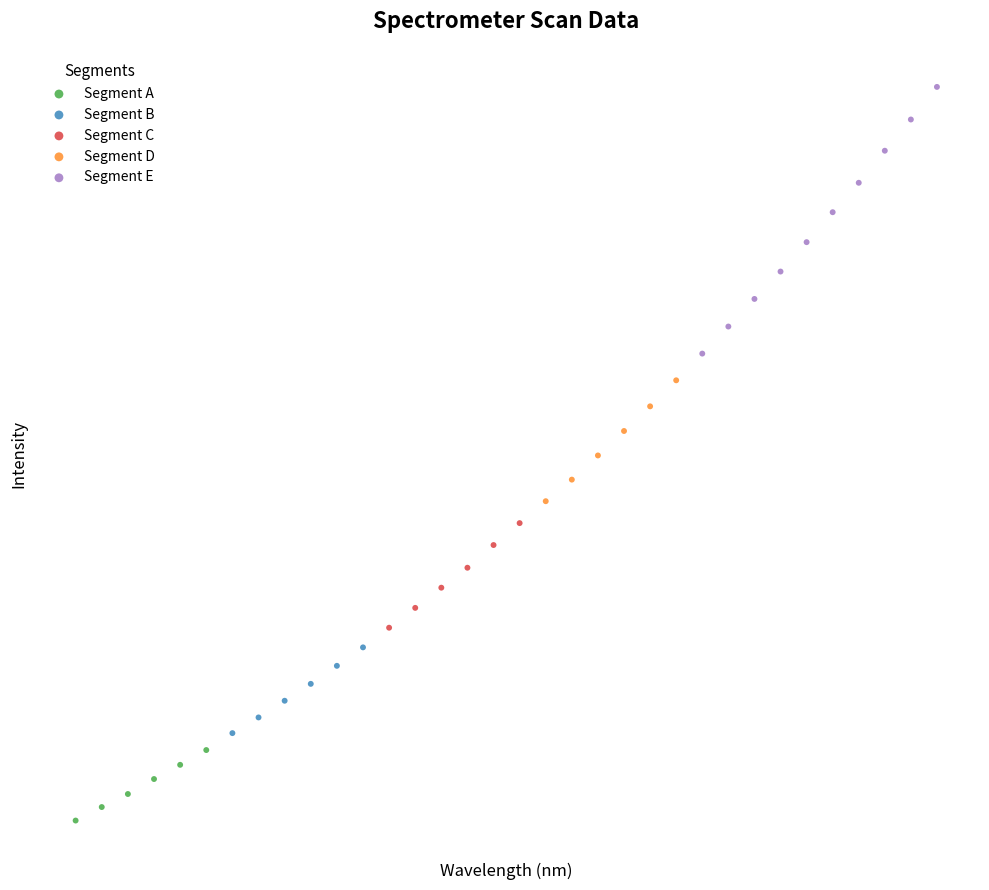

Which series contains the highest Y value?

Segment E